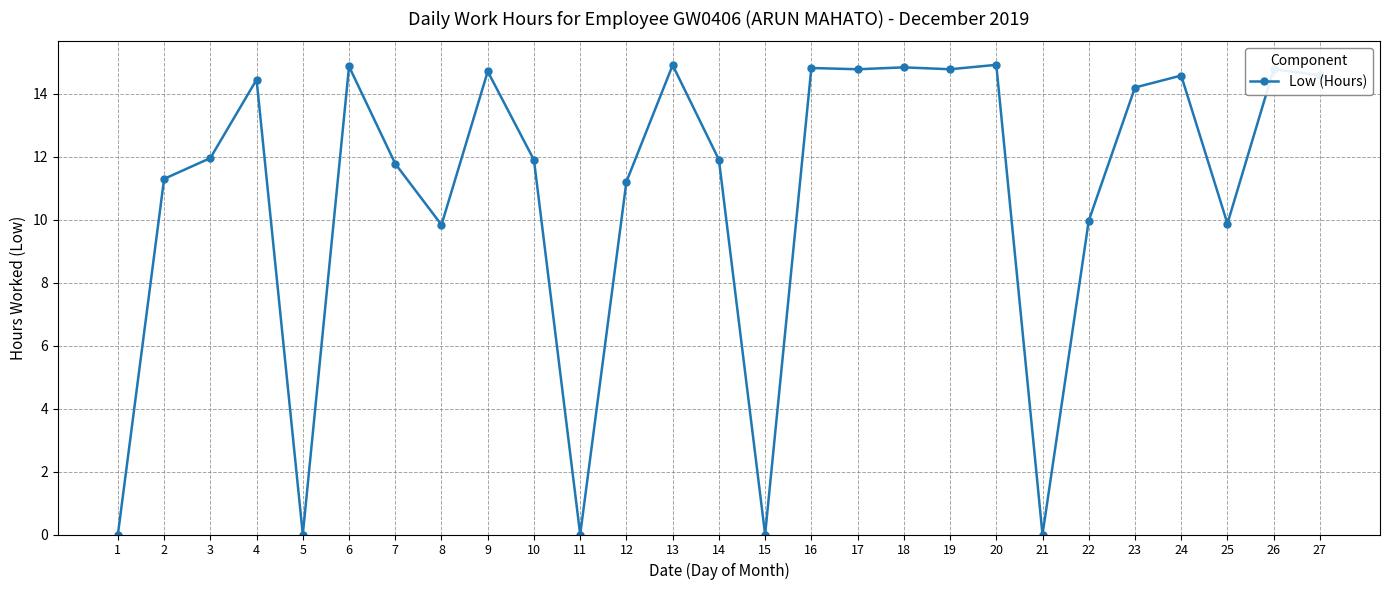

At which category does the data reach its first local peak?

4